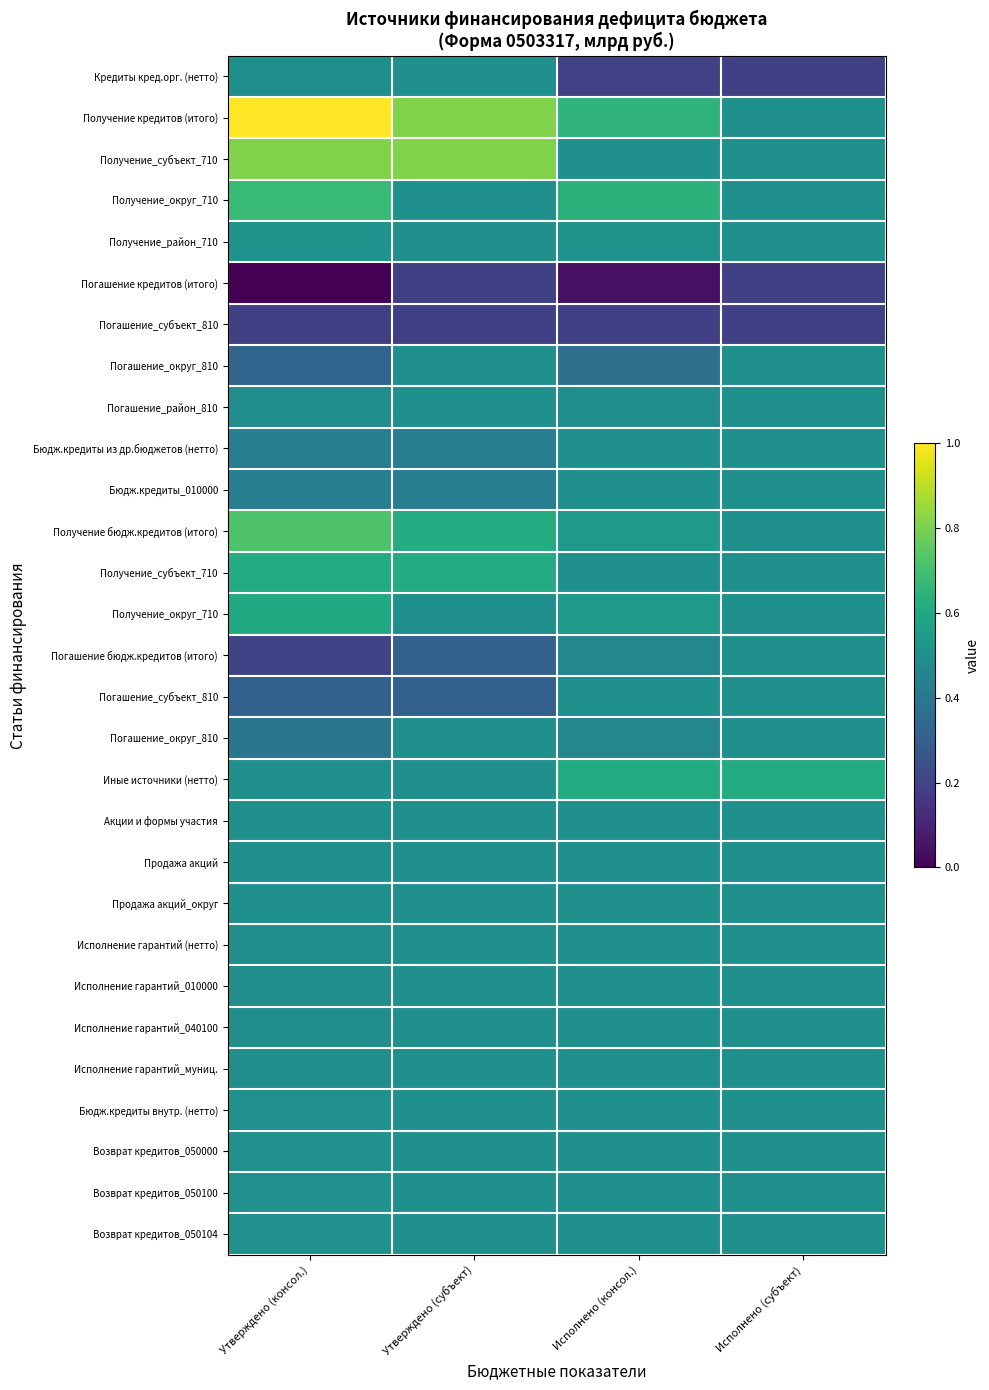

What is the spread (max minus min) of values at Исполнено (субъект)?

0.4